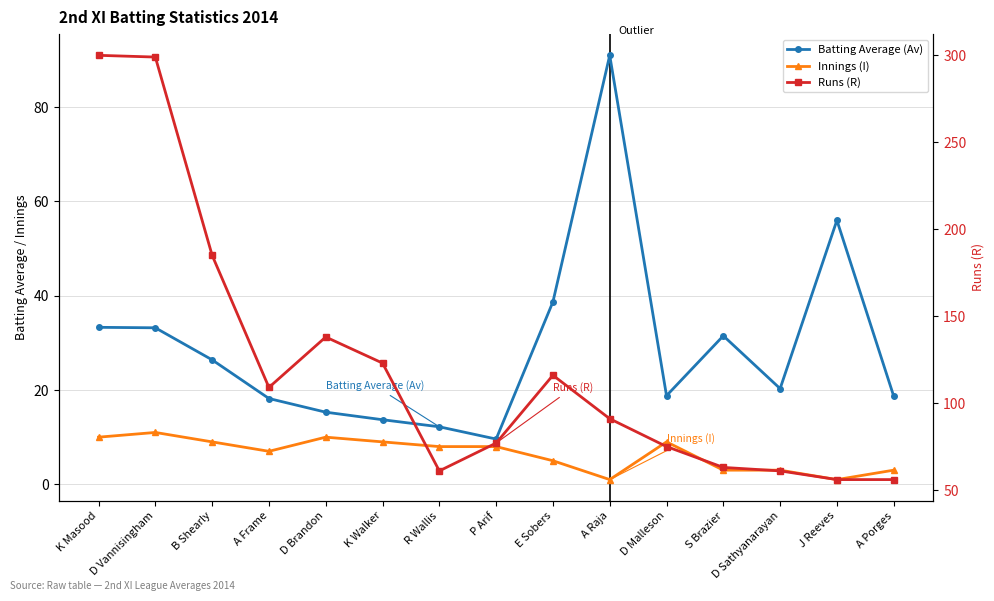

Which series has the largest range (max minus min)?

Runs (R)